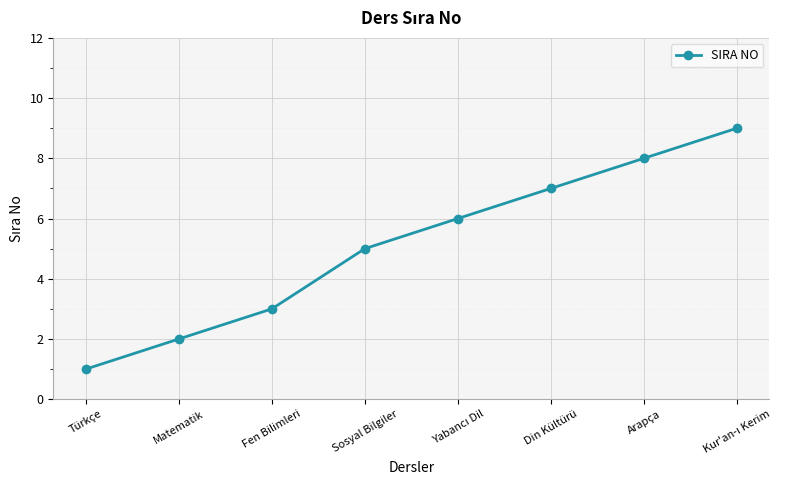

What is the difference between the maximum and second lowest values?

7